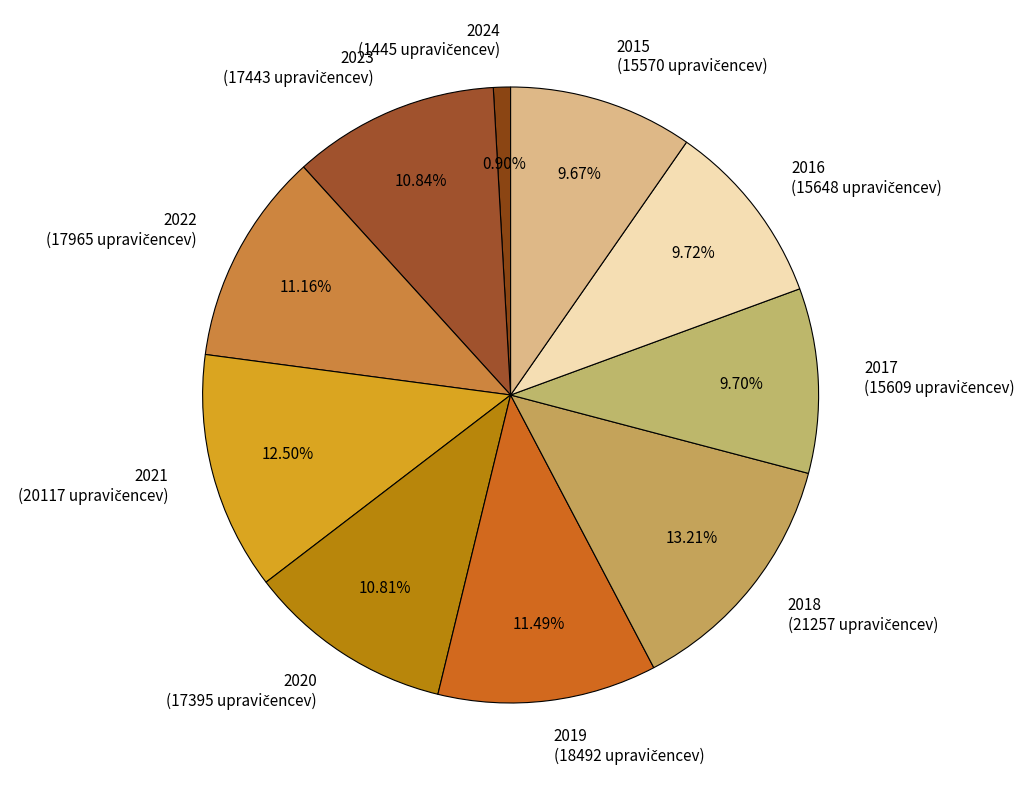

Which slice is the largest?

2018